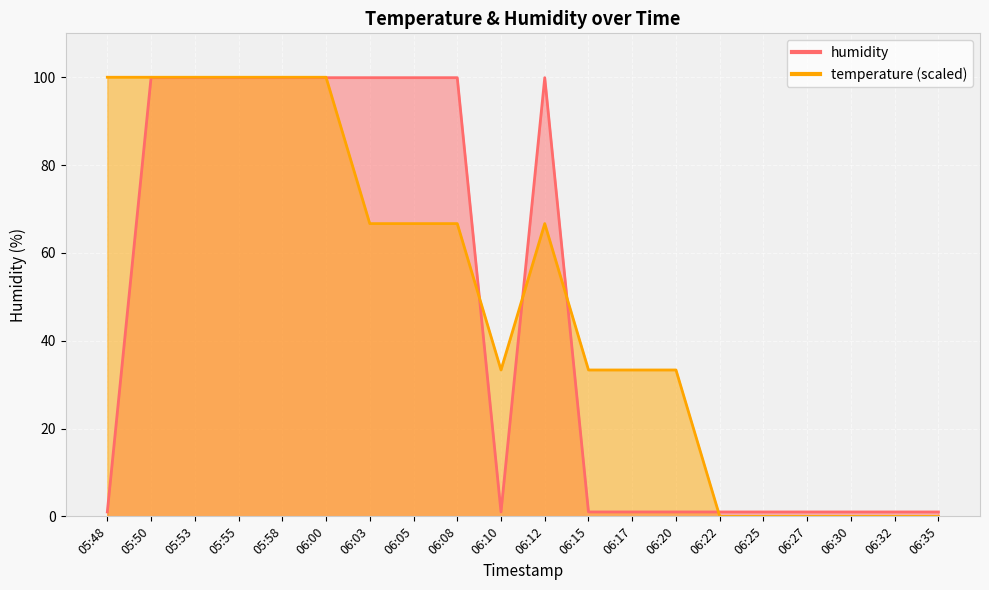

True or false: humidity has more than 1 points higher than both neighbors.

False